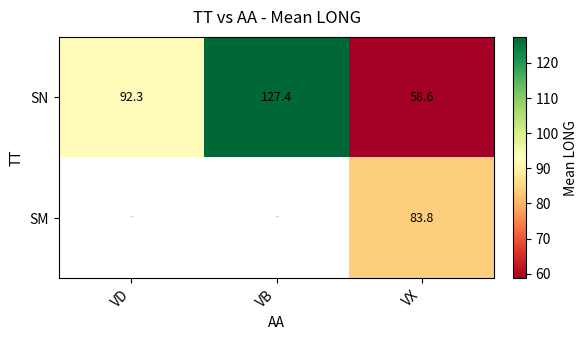

List the labels in order of SN value, largest first.

VB, VD, VX